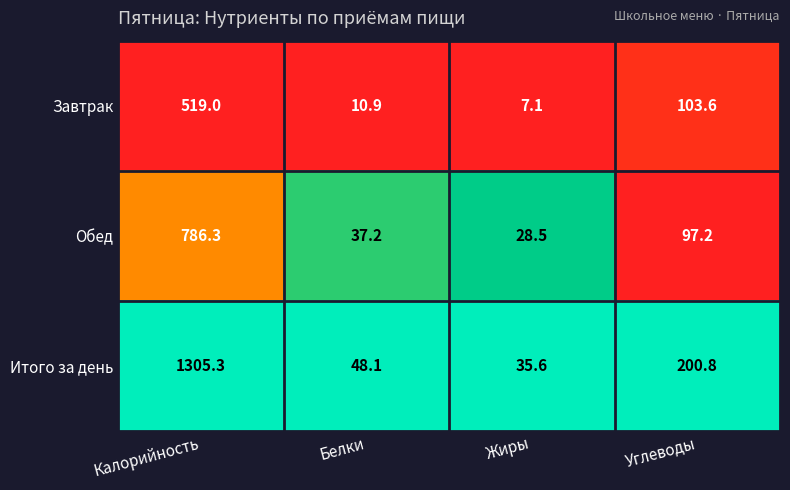

Rank the series by their average value, from lowest to highest.

Завтрак, Обед, Итого за день